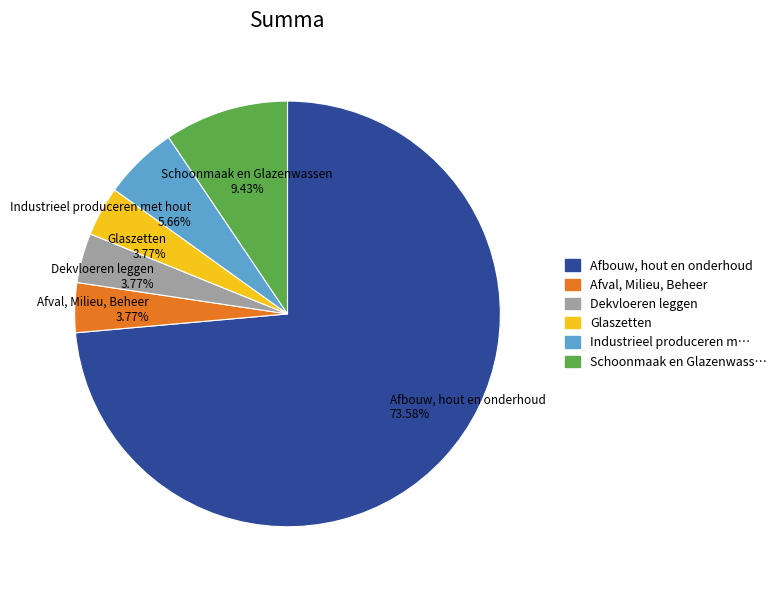

Is there any slice that represents more than half of the pie?

Yes